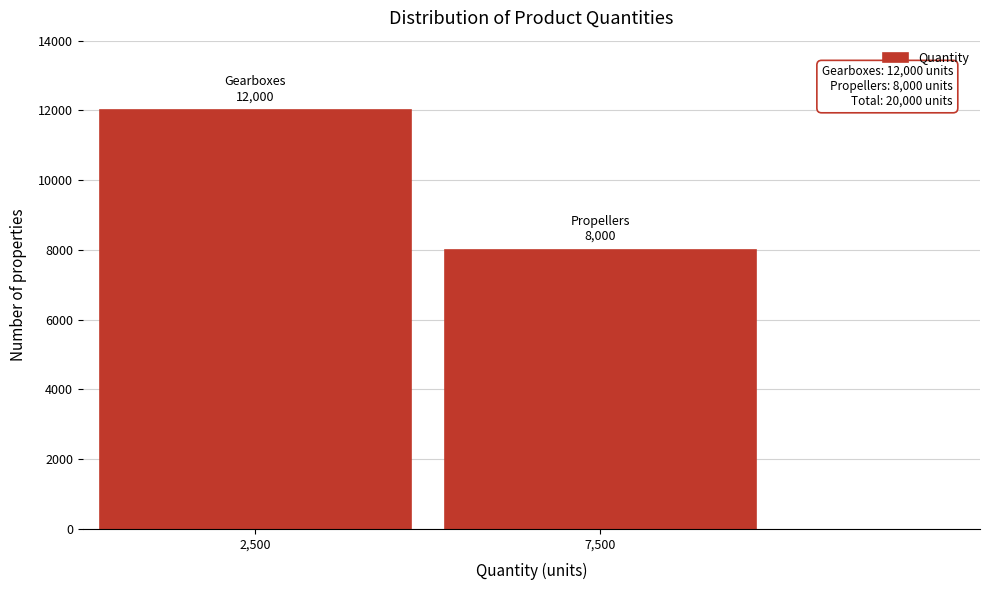

Reading right to left, list all the values displayed in this chart.

8000	12000